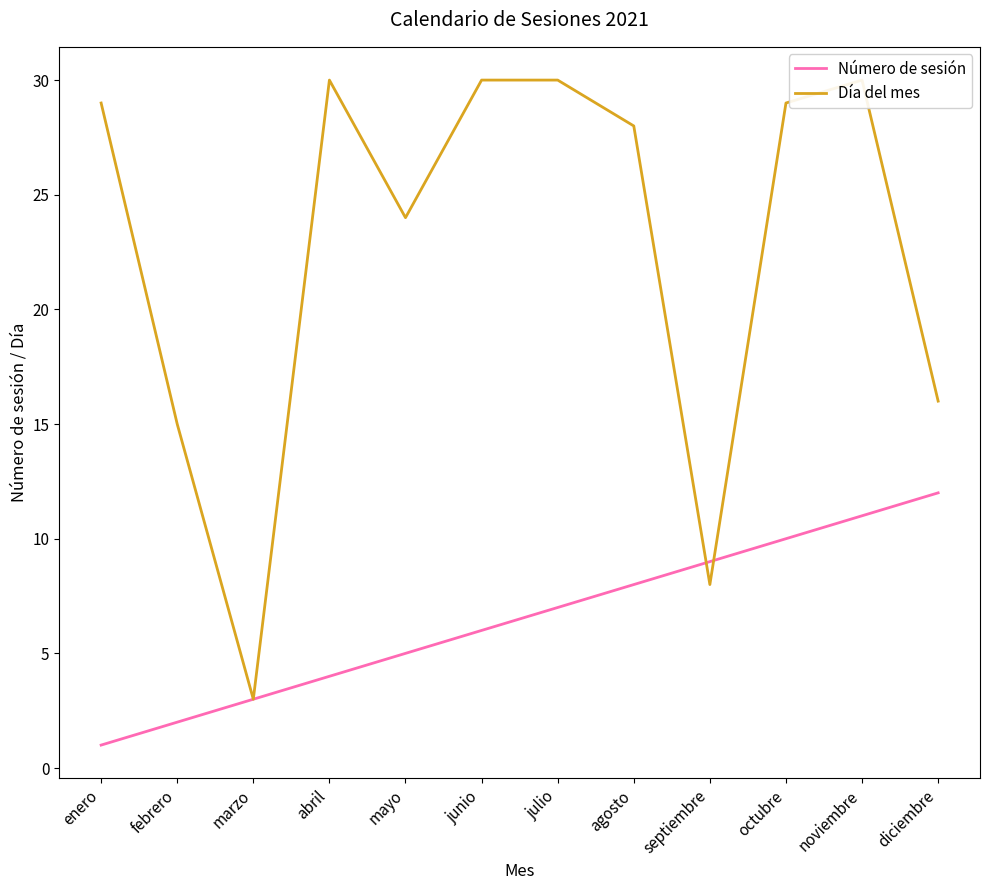

Which series has the largest total across all categories?

Día del mes